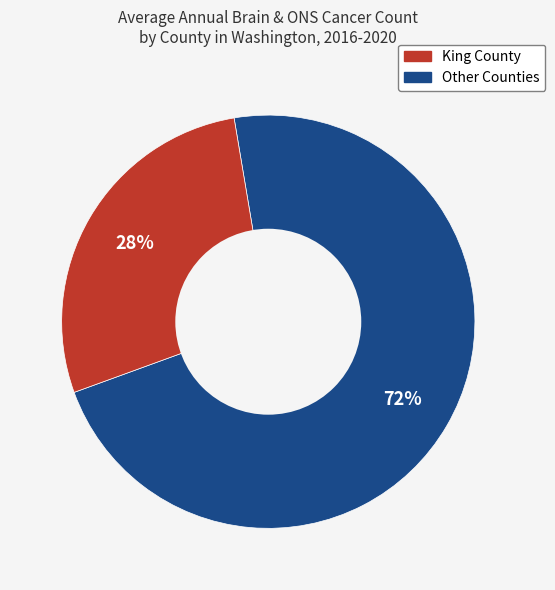

To the nearest percent, what is the average slice percentage?

50%